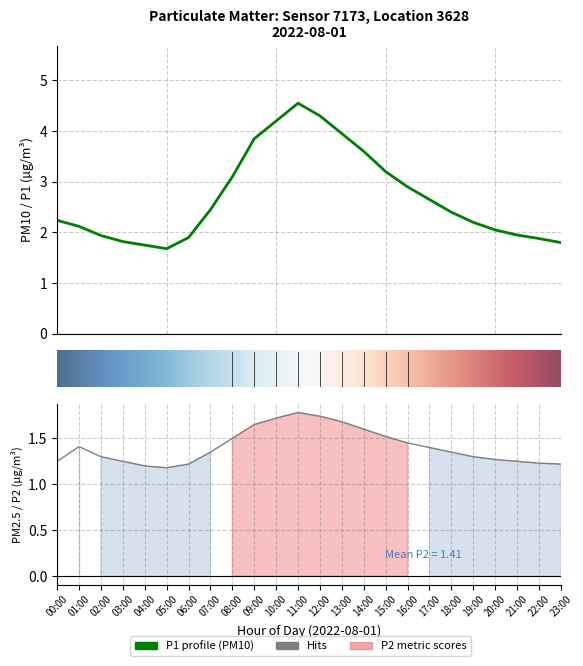

What is the sum of the P1 values at 16 and 14?

6.5